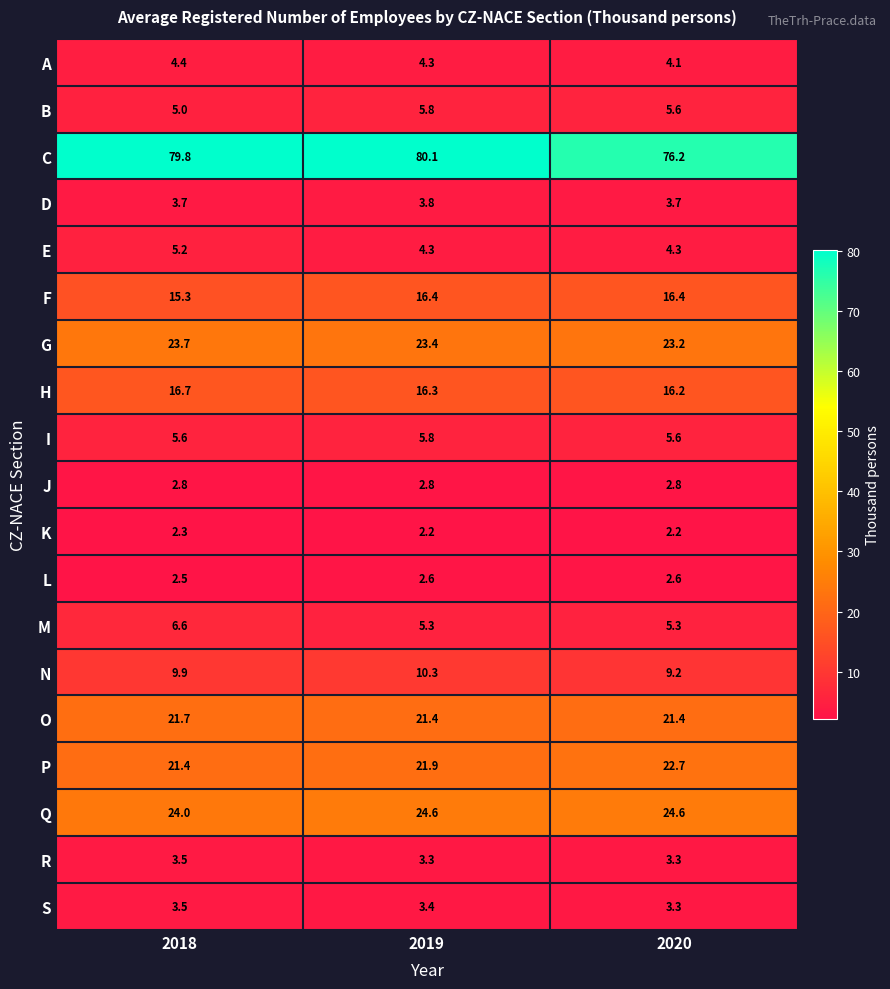

Which category has the highest value in the A series?

2018